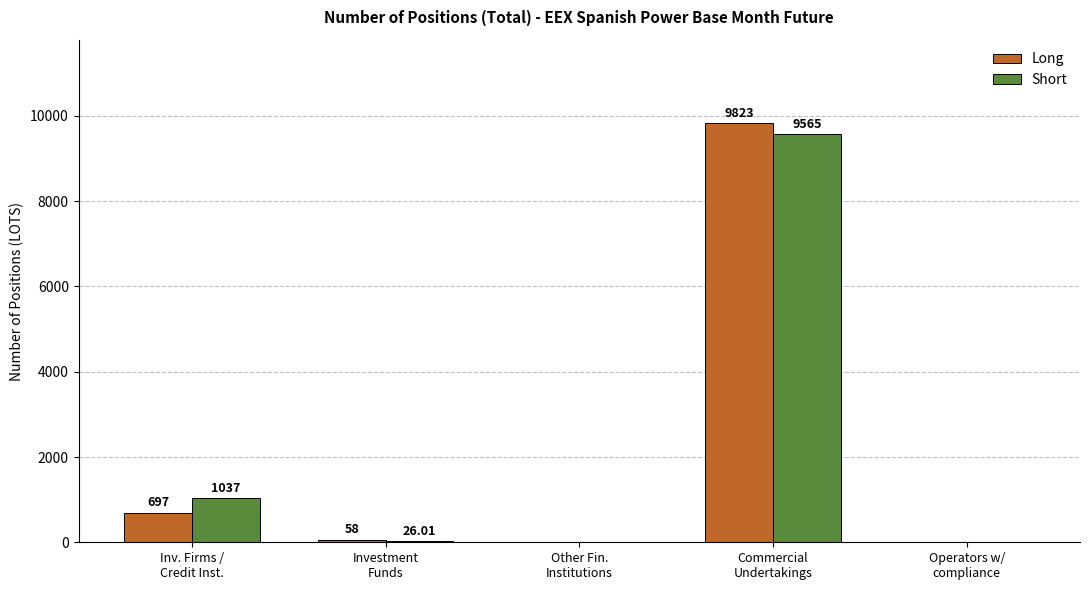

What is the sum of the Long values at Other Fin.
Institutions and Investment
Funds?

58.0